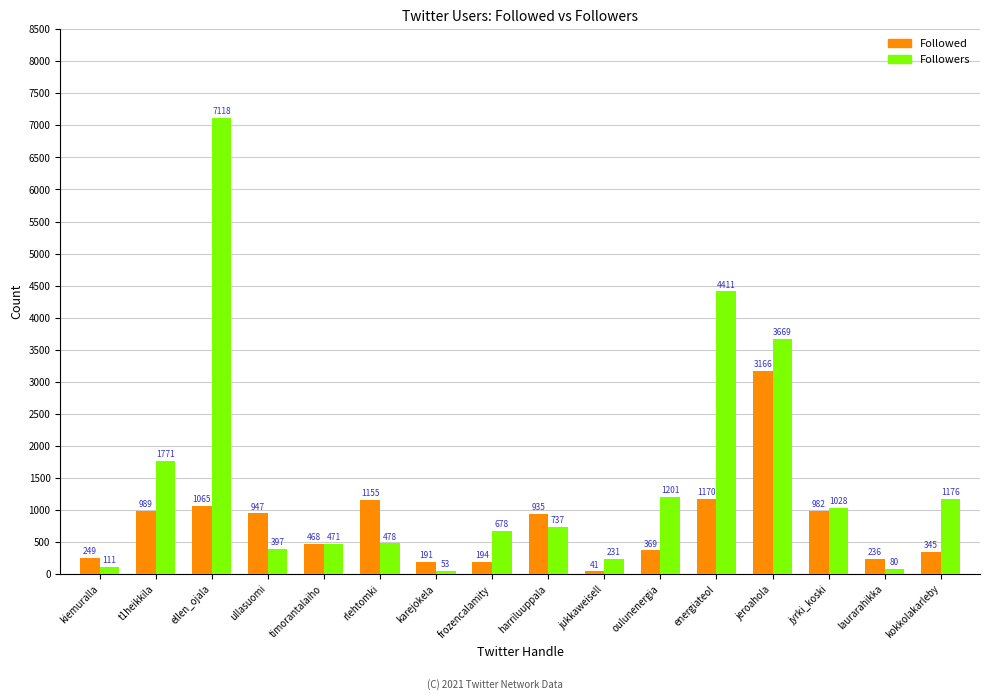

What is the difference between the maximum and second lowest values in the Followers series?

7038